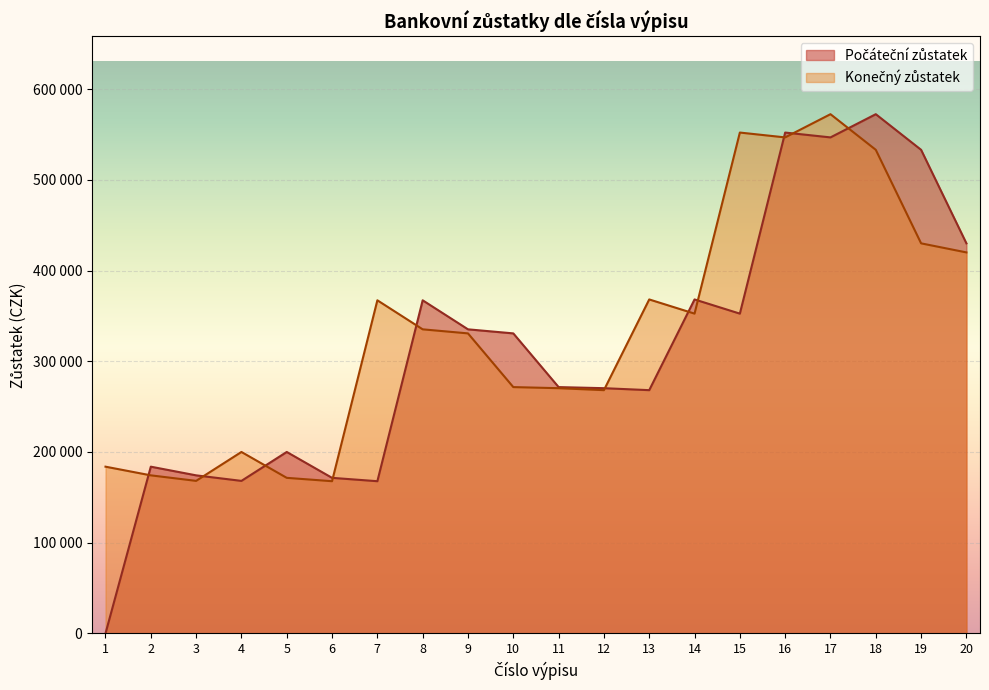

How many categories are shown in the chart?

20